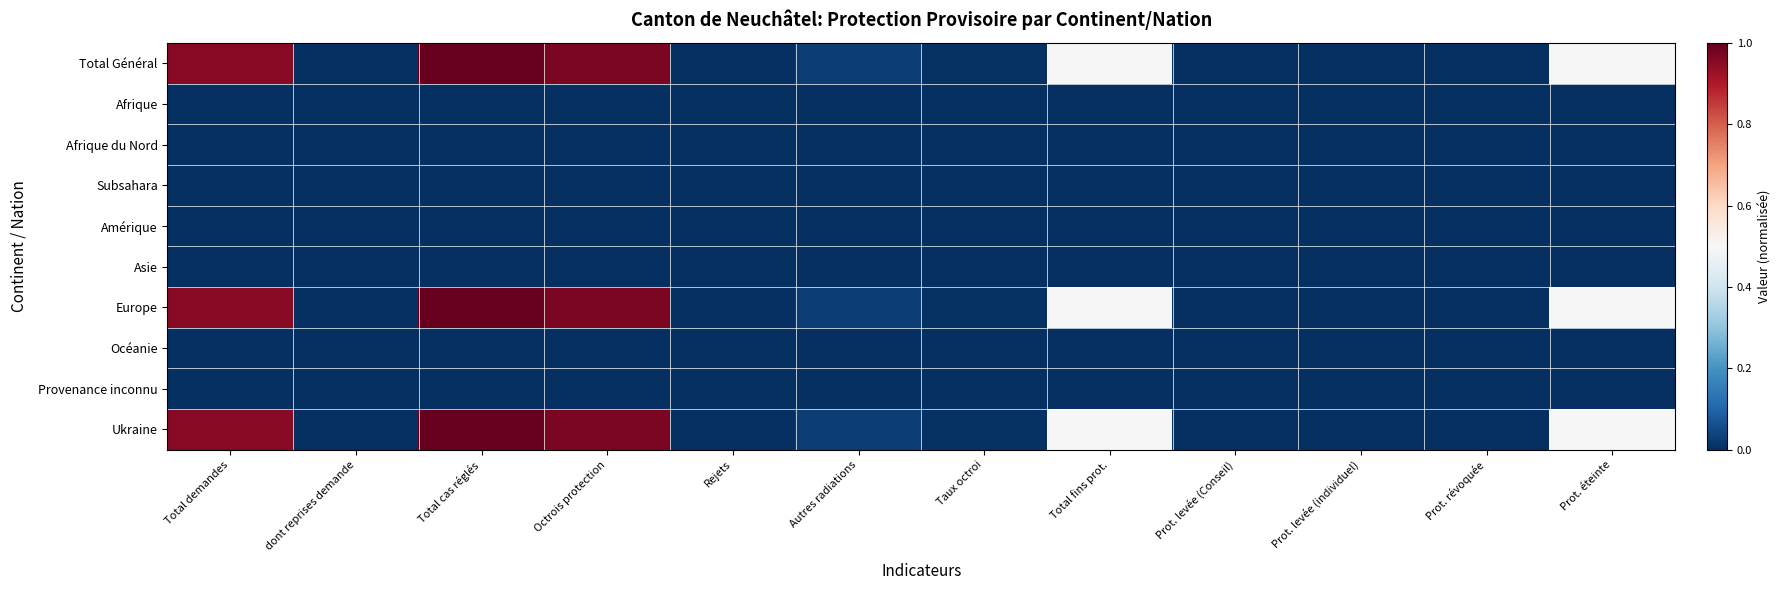

Which has a higher value, Prot. révoquée or Total demandes?

Total demandes